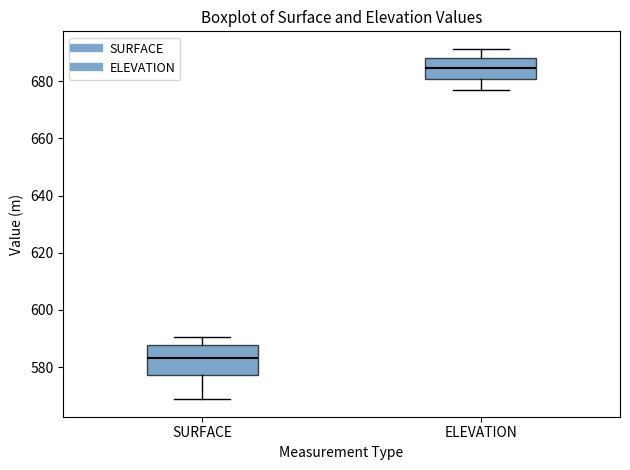

Comparing the boxes themselves (not the whiskers), which one is the tallest?

SURFACE